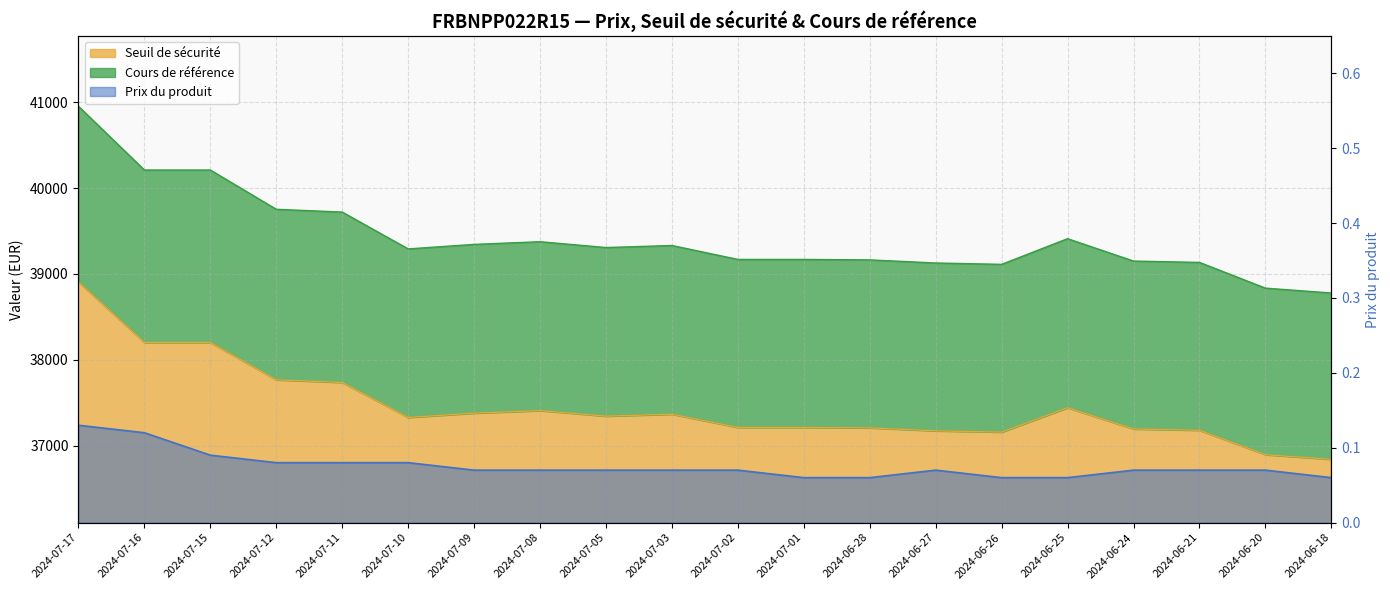

What is the value of the Prix du produit point at the 8th from the left?

0.1